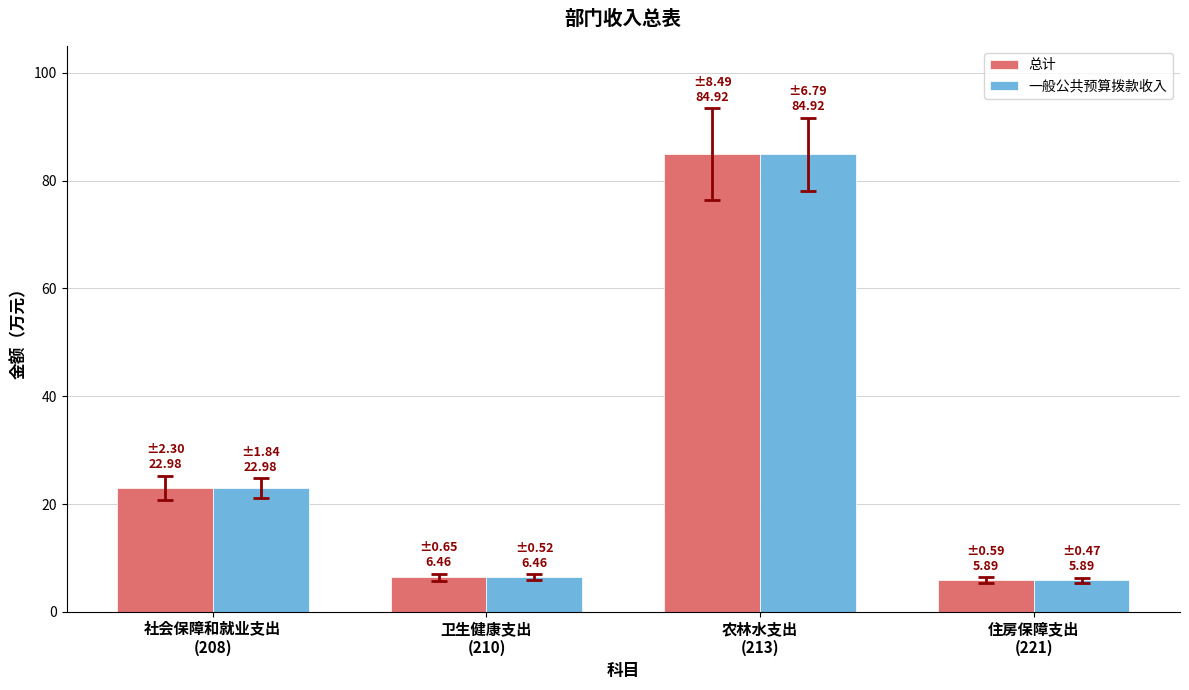

Reading left to right, transcribe all the data shown in this chart.

总计: 23.0	6.5	84.9	5.9
一般公共预算拨款收入: 23.0	6.5	84.9	5.9